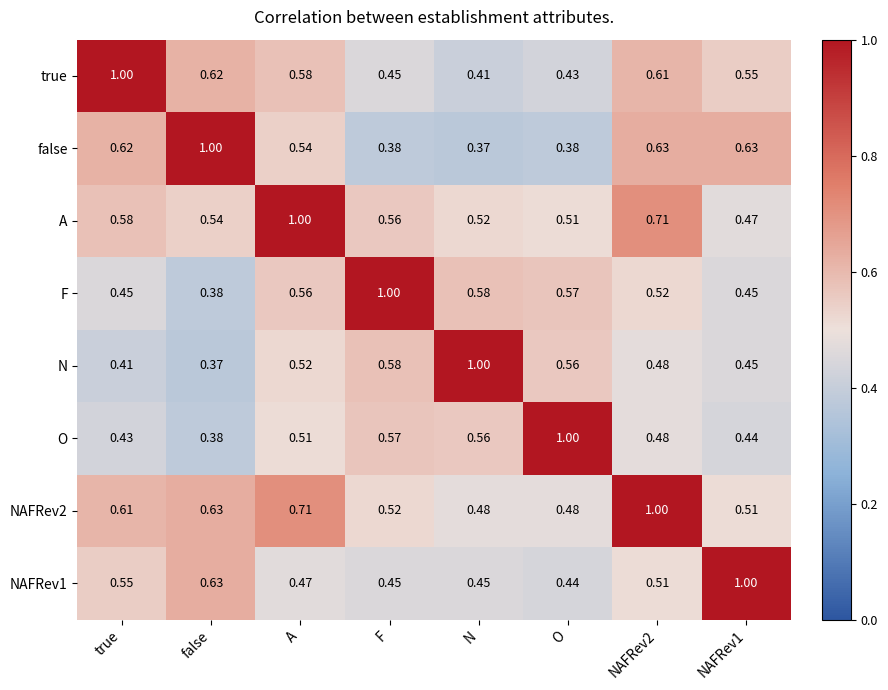

At which label does true reach its minimum?

N